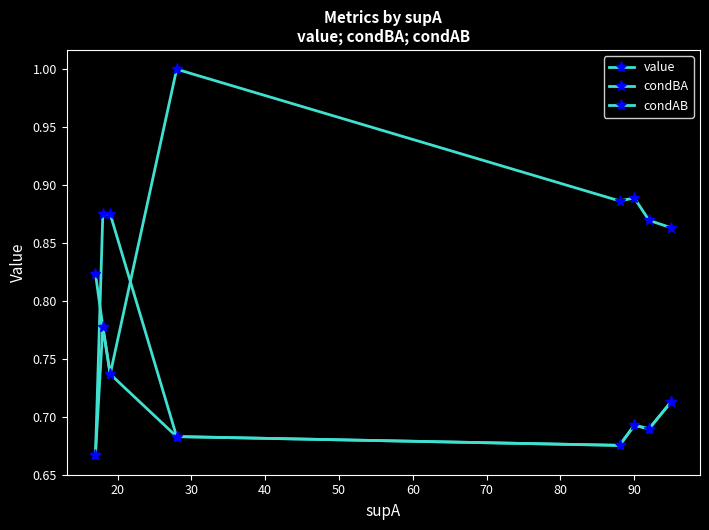

What is the value of the condBA point at the 6th from the left?

0.7